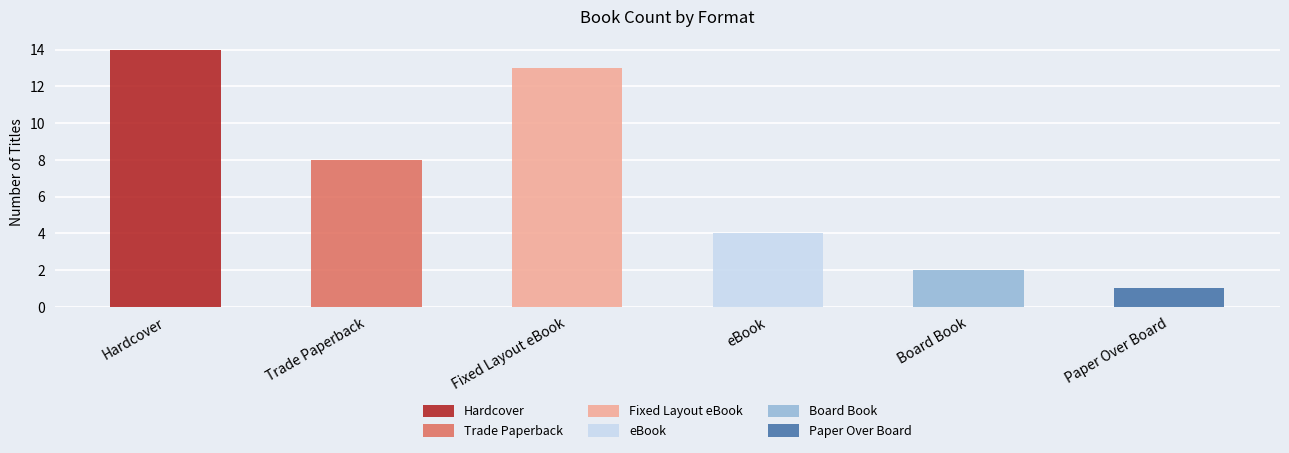

At which label does the data first exceed 8?

Hardcover